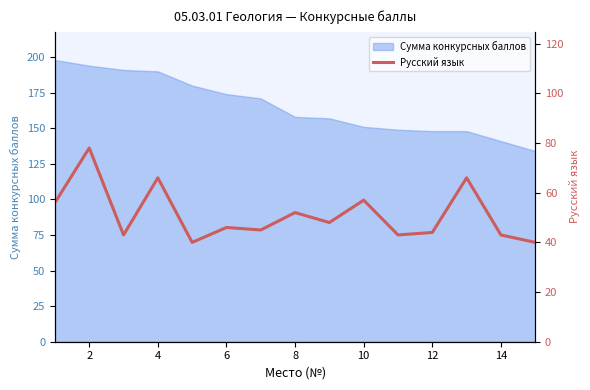

How many interior local valleys (lower than both neighbors) does the data have?

5